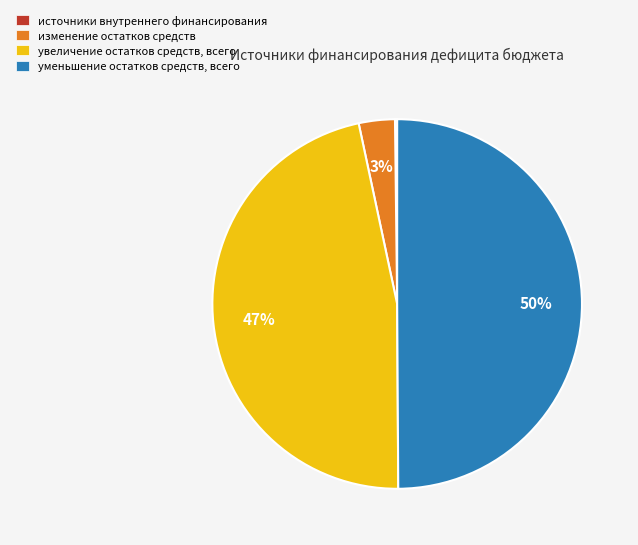

What percentage is the увеличение остатков средств, всего slice, to the nearest percent?

47%